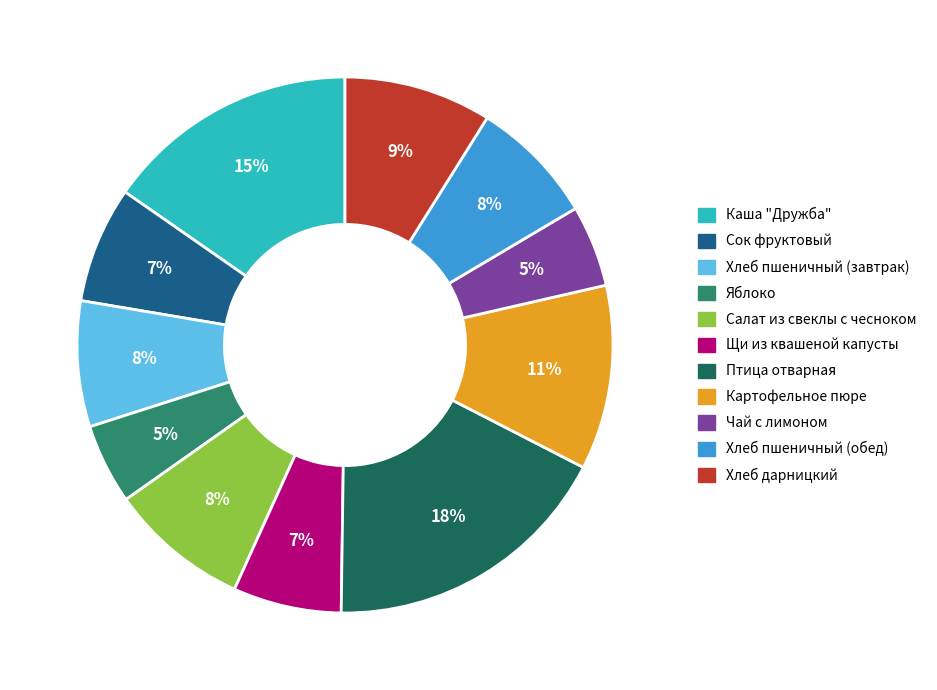

Do Хлеб дарницкий and Салат из свеклы с чесноком together represent more than half of the pie?

No